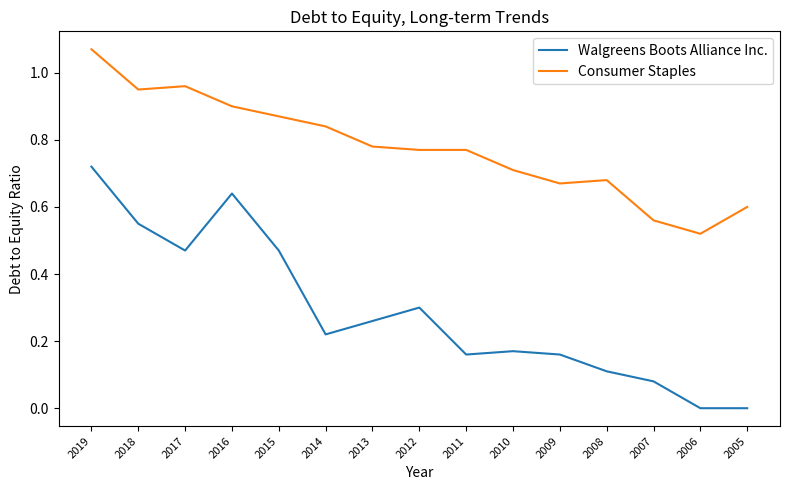

Is the value of Consumer Staples at 2011 greater than the value of Walgreens Boots Alliance Inc. at 2017?

Yes